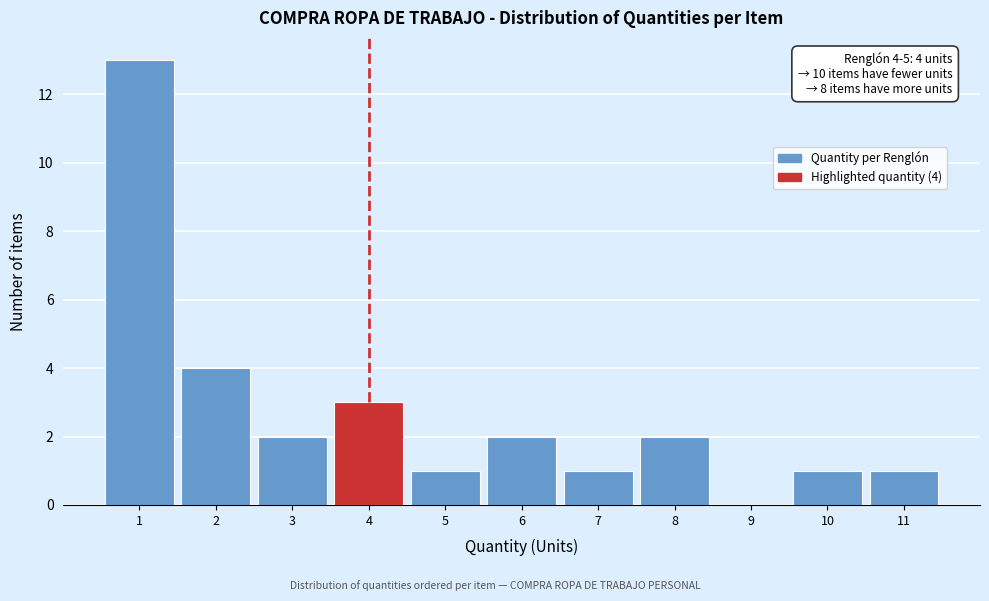

Which range on the x-axis has the tallest bar?

0.5 to 1.5